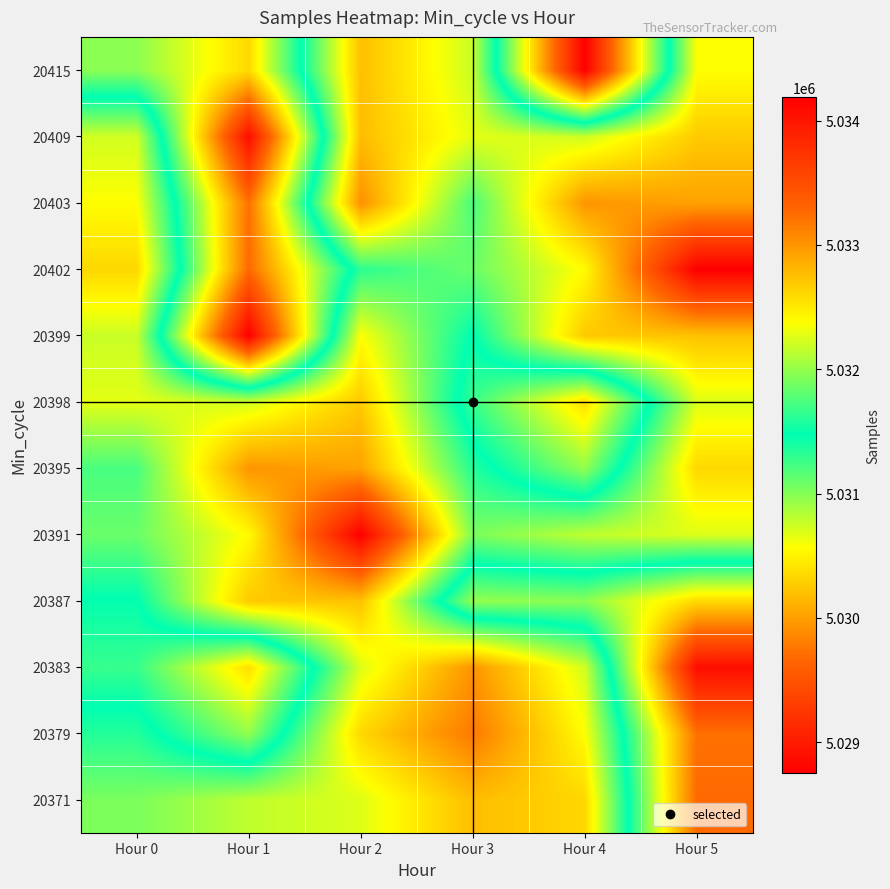

How many distinct data groups are displayed?

12